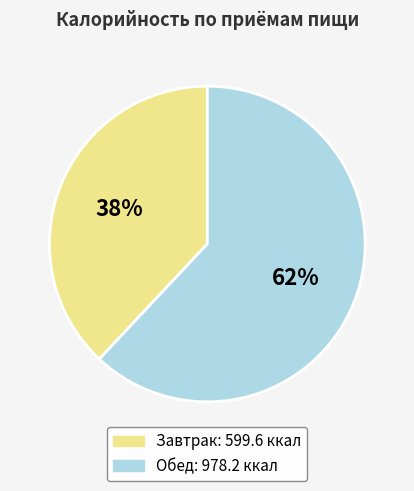

Is there a majority slice in this chart?

Yes